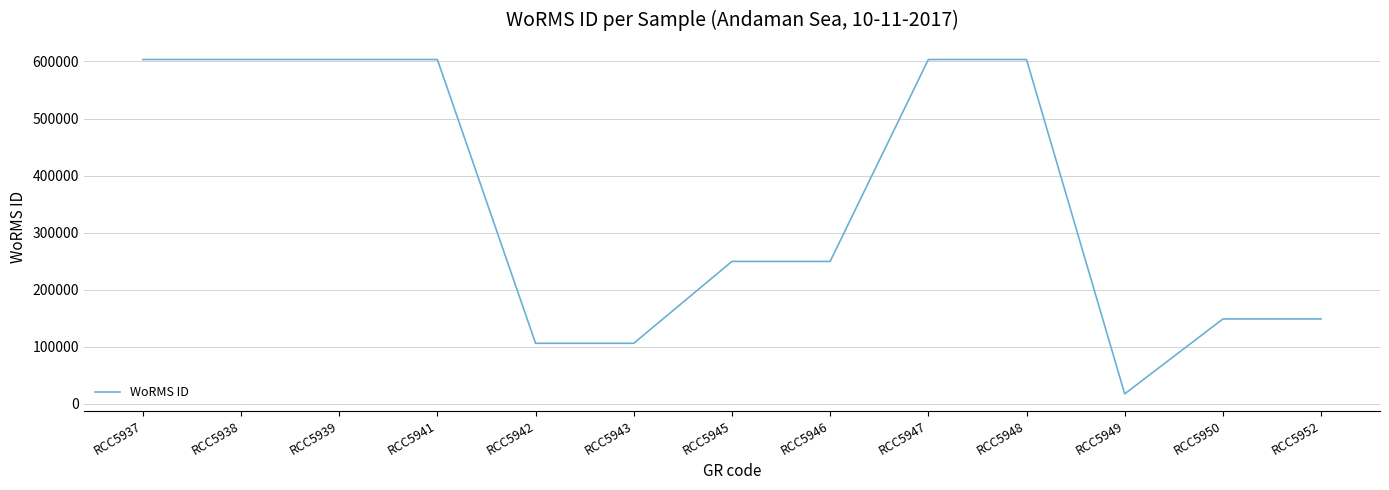

How many lines are shown in the chart?

1